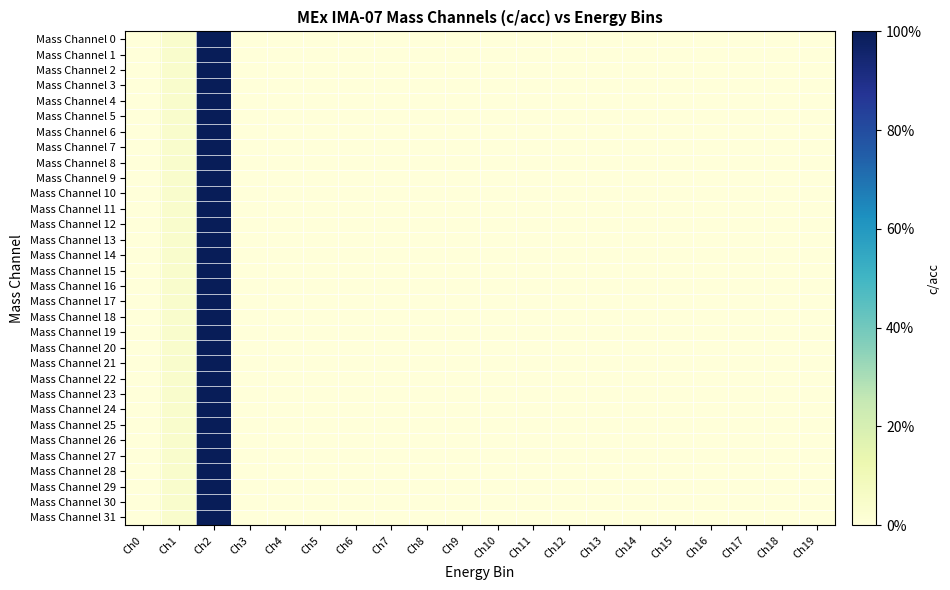

Reading right to left, what are all the values shown in this chart?

Mass Channel 0: Ch19=0.0	Ch18=0.0	Ch17=0.0	Ch16=0.0	Ch15=0.0	Ch14=0.0	Ch13=0.0	Ch12=0.0	Ch11=0.0	Ch10=0.0	Ch9=0.0	Ch8=0.0	Ch7=0.0	Ch6=0.0	Ch5=0.0	Ch4=0.0	Ch3=0.0	Ch2=1.0	Ch1=0.0	Ch0=0.0
Mass Channel 1: Ch19=0.0	Ch18=0.0	Ch17=0.0	Ch16=0.0	Ch15=0.0	Ch14=0.0	Ch13=0.0	Ch12=0.0	Ch11=0.0	Ch10=0.0	Ch9=0.0	Ch8=0.0	Ch7=0.0	Ch6=0.0	Ch5=0.0	Ch4=0.0	Ch3=0.0	Ch2=1.0	Ch1=0.0	Ch0=0.0
Mass Channel 2: Ch19=0.0	Ch18=0.0	Ch17=0.0	Ch16=0.0	Ch15=0.0	Ch14=0.0	Ch13=0.0	Ch12=0.0	Ch11=0.0	Ch10=0.0	Ch9=0.0	Ch8=0.0	Ch7=0.0	Ch6=0.0	Ch5=0.0	Ch4=0.0	Ch3=0.0	Ch2=1.0	Ch1=0.0	Ch0=0.0
Mass Channel 3: Ch19=0.0	Ch18=0.0	Ch17=0.0	Ch16=0.0	Ch15=0.0	Ch14=0.0	Ch13=0.0	Ch12=0.0	Ch11=0.0	Ch10=0.0	Ch9=0.0	Ch8=0.0	Ch7=0.0	Ch6=0.0	Ch5=0.0	Ch4=0.0	Ch3=0.0	Ch2=1.0	Ch1=0.0	Ch0=0.0
Mass Channel 4: Ch19=0.0	Ch18=0.0	Ch17=0.0	Ch16=0.0	Ch15=0.0	Ch14=0.0	Ch13=0.0	Ch12=0.0	Ch11=0.0	Ch10=0.0	Ch9=0.0	Ch8=0.0	Ch7=0.0	Ch6=0.0	Ch5=0.0	Ch4=0.0	Ch3=0.0	Ch2=1.0	Ch1=0.0	Ch0=0.0
Mass Channel 5: Ch19=0.0	Ch18=0.0	Ch17=0.0	Ch16=0.0	Ch15=0.0	Ch14=0.0	Ch13=0.0	Ch12=0.0	Ch11=0.0	Ch10=0.0	Ch9=0.0	Ch8=0.0	Ch7=0.0	Ch6=0.0	Ch5=0.0	Ch4=0.0	Ch3=0.0	Ch2=1.0	Ch1=0.0	Ch0=0.0
Mass Channel 6: Ch19=0.0	Ch18=0.0	Ch17=0.0	Ch16=0.0	Ch15=0.0	Ch14=0.0	Ch13=0.0	Ch12=0.0	Ch11=0.0	Ch10=0.0	Ch9=0.0	Ch8=0.0	Ch7=0.0	Ch6=0.0	Ch5=0.0	Ch4=0.0	Ch3=0.0	Ch2=1.0	Ch1=0.0	Ch0=0.0
Mass Channel 7: Ch19=0.0	Ch18=0.0	Ch17=0.0	Ch16=0.0	Ch15=0.0	Ch14=0.0	Ch13=0.0	Ch12=0.0	Ch11=0.0	Ch10=0.0	Ch9=0.0	Ch8=0.0	Ch7=0.0	Ch6=0.0	Ch5=0.0	Ch4=0.0	Ch3=0.0	Ch2=1.0	Ch1=0.0	Ch0=0.0
Mass Channel 8: Ch19=0.0	Ch18=0.0	Ch17=0.0	Ch16=0.0	Ch15=0.0	Ch14=0.0	Ch13=0.0	Ch12=0.0	Ch11=0.0	Ch10=0.0	Ch9=0.0	Ch8=0.0	Ch7=0.0	Ch6=0.0	Ch5=0.0	Ch4=0.0	Ch3=0.0	Ch2=1.0	Ch1=0.0	Ch0=0.0
Mass Channel 9: Ch19=0.0	Ch18=0.0	Ch17=0.0	Ch16=0.0	Ch15=0.0	Ch14=0.0	Ch13=0.0	Ch12=0.0	Ch11=0.0	Ch10=0.0	Ch9=0.0	Ch8=0.0	Ch7=0.0	Ch6=0.0	Ch5=0.0	Ch4=0.0	Ch3=0.0	Ch2=1.0	Ch1=0.0	Ch0=0.0
Mass Channel 10: Ch19=0.0	Ch18=0.0	Ch17=0.0	Ch16=0.0	Ch15=0.0	Ch14=0.0	Ch13=0.0	Ch12=0.0	Ch11=0.0	Ch10=0.0	Ch9=0.0	Ch8=0.0	Ch7=0.0	Ch6=0.0	Ch5=0.0	Ch4=0.0	Ch3=0.0	Ch2=1.0	Ch1=0.0	Ch0=0.0
Mass Channel 11: Ch19=0.0	Ch18=0.0	Ch17=0.0	Ch16=0.0	Ch15=0.0	Ch14=0.0	Ch13=0.0	Ch12=0.0	Ch11=0.0	Ch10=0.0	Ch9=0.0	Ch8=0.0	Ch7=0.0	Ch6=0.0	Ch5=0.0	Ch4=0.0	Ch3=0.0	Ch2=1.0	Ch1=0.0	Ch0=0.0
Mass Channel 12: Ch19=0.0	Ch18=0.0	Ch17=0.0	Ch16=0.0	Ch15=0.0	Ch14=0.0	Ch13=0.0	Ch12=0.0	Ch11=0.0	Ch10=0.0	Ch9=0.0	Ch8=0.0	Ch7=0.0	Ch6=0.0	Ch5=0.0	Ch4=0.0	Ch3=0.0	Ch2=1.0	Ch1=0.0	Ch0=0.0
Mass Channel 13: Ch19=0.0	Ch18=0.0	Ch17=0.0	Ch16=0.0	Ch15=0.0	Ch14=0.0	Ch13=0.0	Ch12=0.0	Ch11=0.0	Ch10=0.0	Ch9=0.0	Ch8=0.0	Ch7=0.0	Ch6=0.0	Ch5=0.0	Ch4=0.0	Ch3=0.0	Ch2=1.0	Ch1=0.0	Ch0=0.0
Mass Channel 14: Ch19=0.0	Ch18=0.0	Ch17=0.0	Ch16=0.0	Ch15=0.0	Ch14=0.0	Ch13=0.0	Ch12=0.0	Ch11=0.0	Ch10=0.0	Ch9=0.0	Ch8=0.0	Ch7=0.0	Ch6=0.0	Ch5=0.0	Ch4=0.0	Ch3=0.0	Ch2=1.0	Ch1=0.0	Ch0=0.0
Mass Channel 15: Ch19=0.0	Ch18=0.0	Ch17=0.0	Ch16=0.0	Ch15=0.0	Ch14=0.0	Ch13=0.0	Ch12=0.0	Ch11=0.0	Ch10=0.0	Ch9=0.0	Ch8=0.0	Ch7=0.0	Ch6=0.0	Ch5=0.0	Ch4=0.0	Ch3=0.0	Ch2=1.0	Ch1=0.0	Ch0=0.0
Mass Channel 16: Ch19=0.0	Ch18=0.0	Ch17=0.0	Ch16=0.0	Ch15=0.0	Ch14=0.0	Ch13=0.0	Ch12=0.0	Ch11=0.0	Ch10=0.0	Ch9=0.0	Ch8=0.0	Ch7=0.0	Ch6=0.0	Ch5=0.0	Ch4=0.0	Ch3=0.0	Ch2=1.0	Ch1=0.0	Ch0=0.0
Mass Channel 17: Ch19=0.0	Ch18=0.0	Ch17=0.0	Ch16=0.0	Ch15=0.0	Ch14=0.0	Ch13=0.0	Ch12=0.0	Ch11=0.0	Ch10=0.0	Ch9=0.0	Ch8=0.0	Ch7=0.0	Ch6=0.0	Ch5=0.0	Ch4=0.0	Ch3=0.0	Ch2=1.0	Ch1=0.0	Ch0=0.0
Mass Channel 18: Ch19=0.0	Ch18=0.0	Ch17=0.0	Ch16=0.0	Ch15=0.0	Ch14=0.0	Ch13=0.0	Ch12=0.0	Ch11=0.0	Ch10=0.0	Ch9=0.0	Ch8=0.0	Ch7=0.0	Ch6=0.0	Ch5=0.0	Ch4=0.0	Ch3=0.0	Ch2=1.0	Ch1=0.0	Ch0=0.0
Mass Channel 19: Ch19=0.0	Ch18=0.0	Ch17=0.0	Ch16=0.0	Ch15=0.0	Ch14=0.0	Ch13=0.0	Ch12=0.0	Ch11=0.0	Ch10=0.0	Ch9=0.0	Ch8=0.0	Ch7=0.0	Ch6=0.0	Ch5=0.0	Ch4=0.0	Ch3=0.0	Ch2=1.0	Ch1=0.0	Ch0=0.0
Mass Channel 20: Ch19=0.0	Ch18=0.0	Ch17=0.0	Ch16=0.0	Ch15=0.0	Ch14=0.0	Ch13=0.0	Ch12=0.0	Ch11=0.0	Ch10=0.0	Ch9=0.0	Ch8=0.0	Ch7=0.0	Ch6=0.0	Ch5=0.0	Ch4=0.0	Ch3=0.0	Ch2=1.0	Ch1=0.0	Ch0=0.0
Mass Channel 21: Ch19=0.0	Ch18=0.0	Ch17=0.0	Ch16=0.0	Ch15=0.0	Ch14=0.0	Ch13=0.0	Ch12=0.0	Ch11=0.0	Ch10=0.0	Ch9=0.0	Ch8=0.0	Ch7=0.0	Ch6=0.0	Ch5=0.0	Ch4=0.0	Ch3=0.0	Ch2=1.0	Ch1=0.0	Ch0=0.0
Mass Channel 22: Ch19=0.0	Ch18=0.0	Ch17=0.0	Ch16=0.0	Ch15=0.0	Ch14=0.0	Ch13=0.0	Ch12=0.0	Ch11=0.0	Ch10=0.0	Ch9=0.0	Ch8=0.0	Ch7=0.0	Ch6=0.0	Ch5=0.0	Ch4=0.0	Ch3=0.0	Ch2=1.0	Ch1=0.0	Ch0=0.0
Mass Channel 23: Ch19=0.0	Ch18=0.0	Ch17=0.0	Ch16=0.0	Ch15=0.0	Ch14=0.0	Ch13=0.0	Ch12=0.0	Ch11=0.0	Ch10=0.0	Ch9=0.0	Ch8=0.0	Ch7=0.0	Ch6=0.0	Ch5=0.0	Ch4=0.0	Ch3=0.0	Ch2=1.0	Ch1=0.0	Ch0=0.0
Mass Channel 24: Ch19=0.0	Ch18=0.0	Ch17=0.0	Ch16=0.0	Ch15=0.0	Ch14=0.0	Ch13=0.0	Ch12=0.0	Ch11=0.0	Ch10=0.0	Ch9=0.0	Ch8=0.0	Ch7=0.0	Ch6=0.0	Ch5=0.0	Ch4=0.0	Ch3=0.0	Ch2=1.0	Ch1=0.0	Ch0=0.0
Mass Channel 25: Ch19=0.0	Ch18=0.0	Ch17=0.0	Ch16=0.0	Ch15=0.0	Ch14=0.0	Ch13=0.0	Ch12=0.0	Ch11=0.0	Ch10=0.0	Ch9=0.0	Ch8=0.0	Ch7=0.0	Ch6=0.0	Ch5=0.0	Ch4=0.0	Ch3=0.0	Ch2=1.0	Ch1=0.0	Ch0=0.0
Mass Channel 26: Ch19=0.0	Ch18=0.0	Ch17=0.0	Ch16=0.0	Ch15=0.0	Ch14=0.0	Ch13=0.0	Ch12=0.0	Ch11=0.0	Ch10=0.0	Ch9=0.0	Ch8=0.0	Ch7=0.0	Ch6=0.0	Ch5=0.0	Ch4=0.0	Ch3=0.0	Ch2=1.0	Ch1=0.0	Ch0=0.0
Mass Channel 27: Ch19=0.0	Ch18=0.0	Ch17=0.0	Ch16=0.0	Ch15=0.0	Ch14=0.0	Ch13=0.0	Ch12=0.0	Ch11=0.0	Ch10=0.0	Ch9=0.0	Ch8=0.0	Ch7=0.0	Ch6=0.0	Ch5=0.0	Ch4=0.0	Ch3=0.0	Ch2=1.0	Ch1=0.0	Ch0=0.0
Mass Channel 28: Ch19=0.0	Ch18=0.0	Ch17=0.0	Ch16=0.0	Ch15=0.0	Ch14=0.0	Ch13=0.0	Ch12=0.0	Ch11=0.0	Ch10=0.0	Ch9=0.0	Ch8=0.0	Ch7=0.0	Ch6=0.0	Ch5=0.0	Ch4=0.0	Ch3=0.0	Ch2=1.0	Ch1=0.0	Ch0=0.0
Mass Channel 29: Ch19=0.0	Ch18=0.0	Ch17=0.0	Ch16=0.0	Ch15=0.0	Ch14=0.0	Ch13=0.0	Ch12=0.0	Ch11=0.0	Ch10=0.0	Ch9=0.0	Ch8=0.0	Ch7=0.0	Ch6=0.0	Ch5=0.0	Ch4=0.0	Ch3=0.0	Ch2=1.0	Ch1=0.0	Ch0=0.0
Mass Channel 30: Ch19=0.0	Ch18=0.0	Ch17=0.0	Ch16=0.0	Ch15=0.0	Ch14=0.0	Ch13=0.0	Ch12=0.0	Ch11=0.0	Ch10=0.0	Ch9=0.0	Ch8=0.0	Ch7=0.0	Ch6=0.0	Ch5=0.0	Ch4=0.0	Ch3=0.0	Ch2=1.0	Ch1=0.0	Ch0=0.0
Mass Channel 31: Ch19=0.0	Ch18=0.0	Ch17=0.0	Ch16=0.0	Ch15=0.0	Ch14=0.0	Ch13=0.0	Ch12=0.0	Ch11=0.0	Ch10=0.0	Ch9=0.0	Ch8=0.0	Ch7=0.0	Ch6=0.0	Ch5=0.0	Ch4=0.0	Ch3=0.0	Ch2=1.0	Ch1=0.0	Ch0=0.0